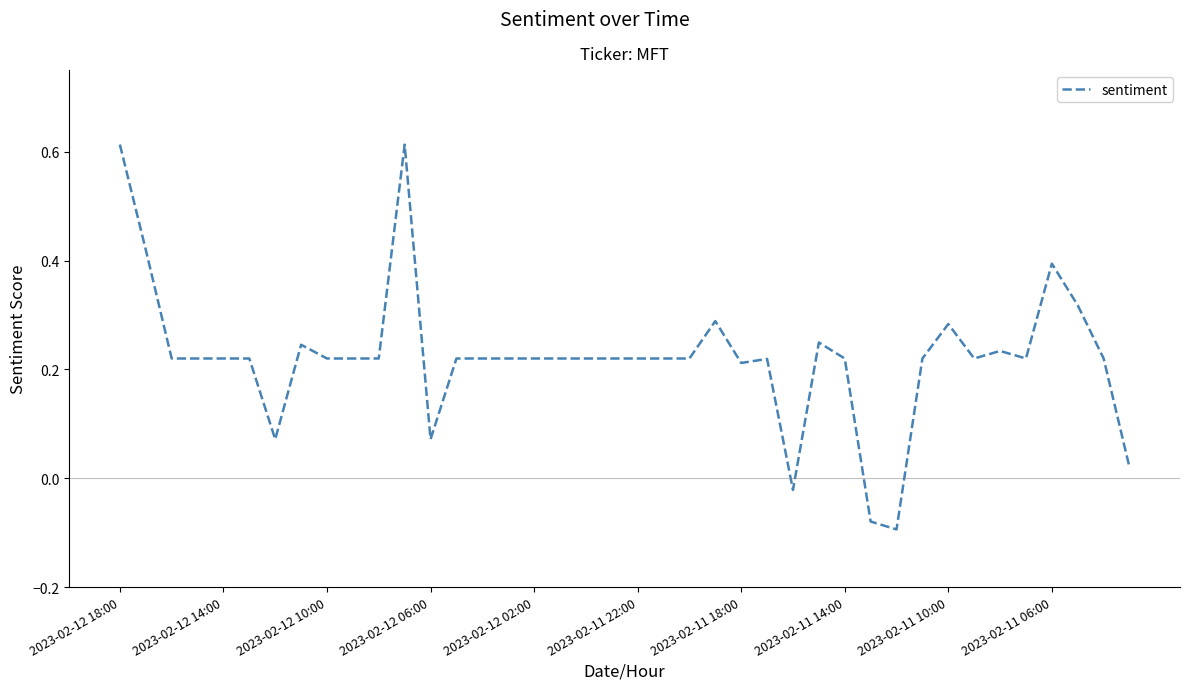

What is the difference between the maximum and minimum values?

0.7